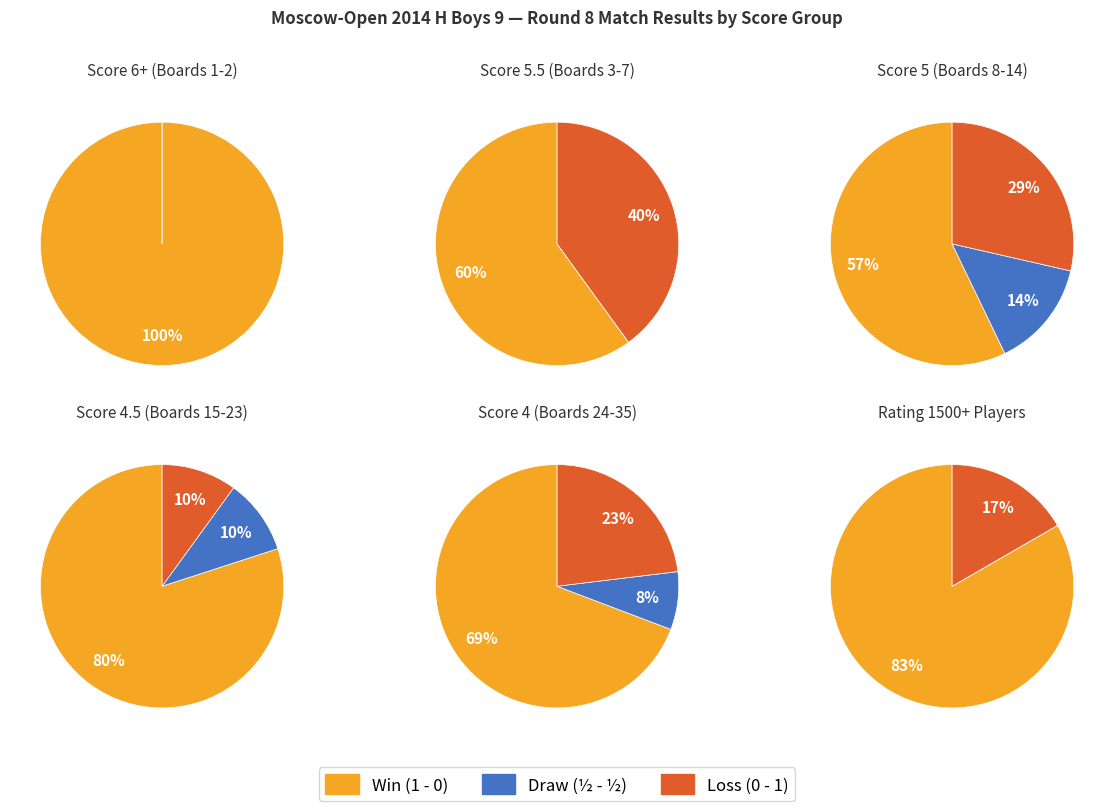

Is it true that 0 is 29% of the pie?

False